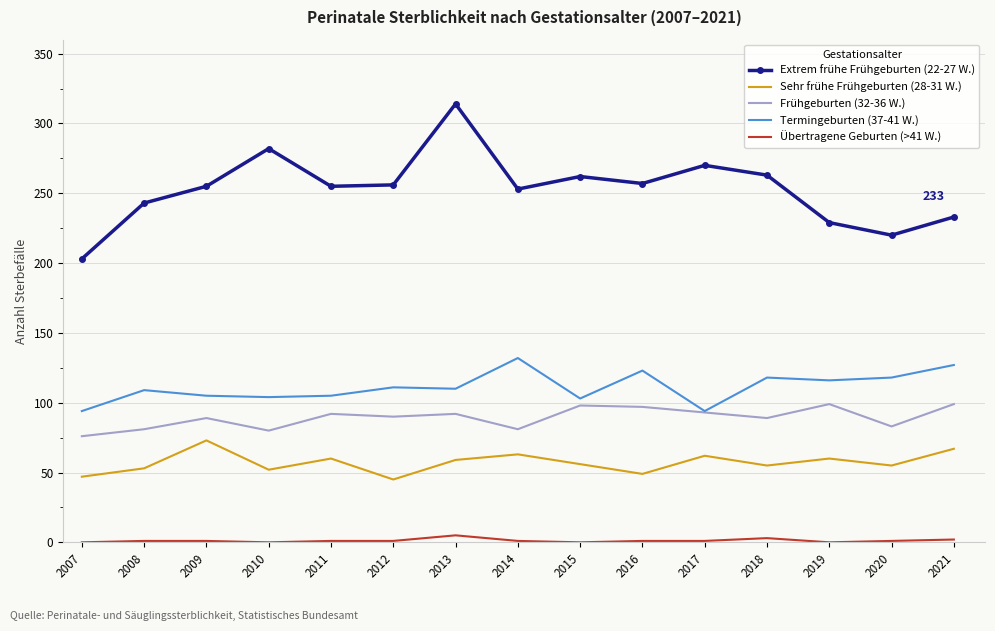

Which series has the largest total across all categories?

Extrem frühe Frühgeburten (22-27 W.)